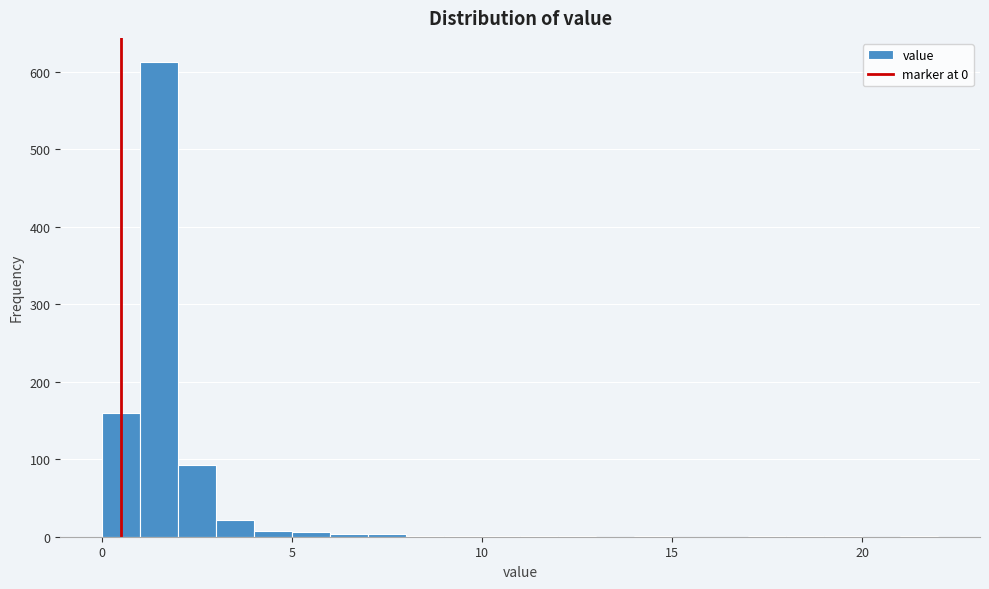

Around what value on the x-axis is the tallest bar? Give the approximate position of its centre, as read against the axis.

1.5